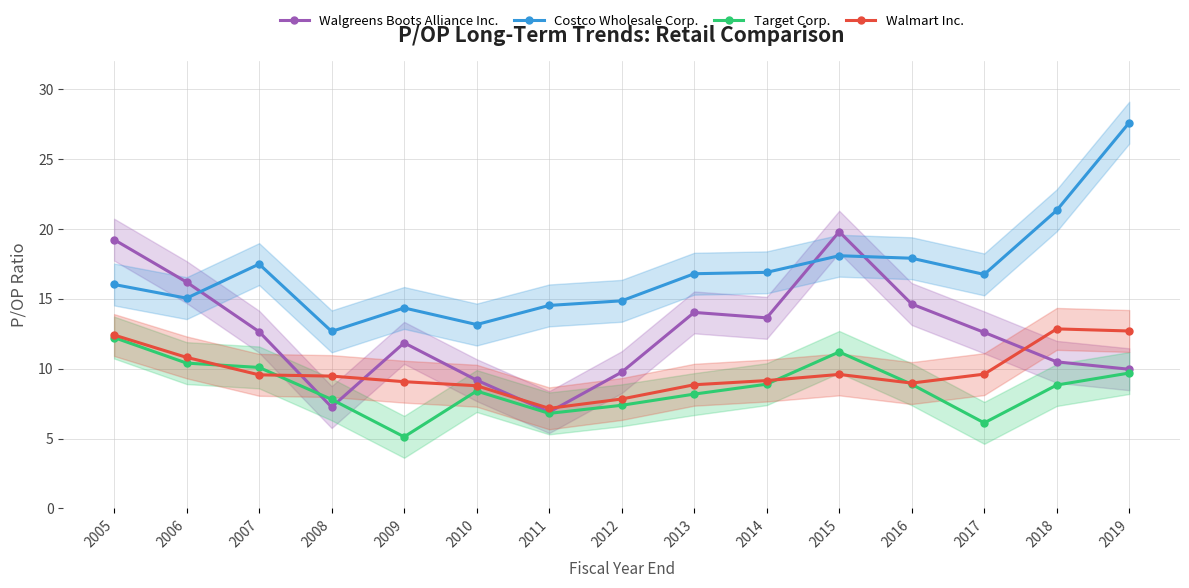

Reading left to right, extract all data points from this chart.

Walgreens Boots Alliance Inc.: 2005=19.2	2006=16.2	2007=12.7	2008=7.2	2009=11.8	2010=9.2	2011=6.9	2012=9.8	2013=14.0	2014=13.6	2015=19.8	2016=14.6	2017=12.6	2018=10.5	2019=10.0
Costco Wholesale Corp.: 2005=16.0	2006=15.1	2007=17.5	2008=12.7	2009=14.3	2010=13.2	2011=14.5	2012=14.9	2013=16.8	2014=16.9	2015=18.1	2016=17.9	2017=16.8	2018=21.3	2019=27.6
Target Corp.: 2005=12.2	2006=10.4	2007=10.1	2008=7.8	2009=5.1	2010=8.4	2011=6.8	2012=7.4	2013=8.2	2014=8.9	2015=11.2	2016=8.9	2017=6.1	2018=8.8	2019=9.7
Walmart Inc.: 2005=12.4	2006=10.8	2007=9.6	2008=9.5	2009=9.1	2010=8.8	2011=7.2	2012=7.8	2013=8.8	2014=9.2	2015=9.6	2016=9.0	2017=9.6	2018=12.8	2019=12.7